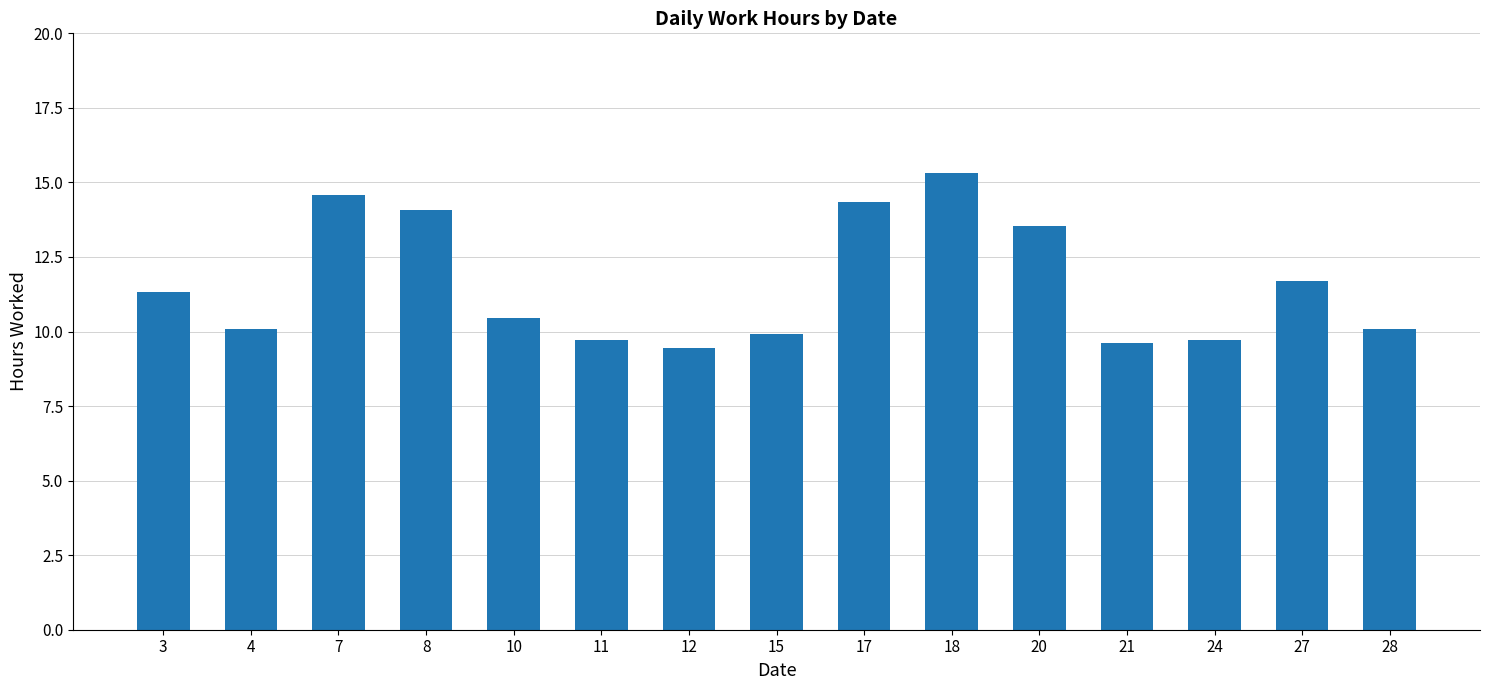

Is it true that the value at 20 is 13.6?

True